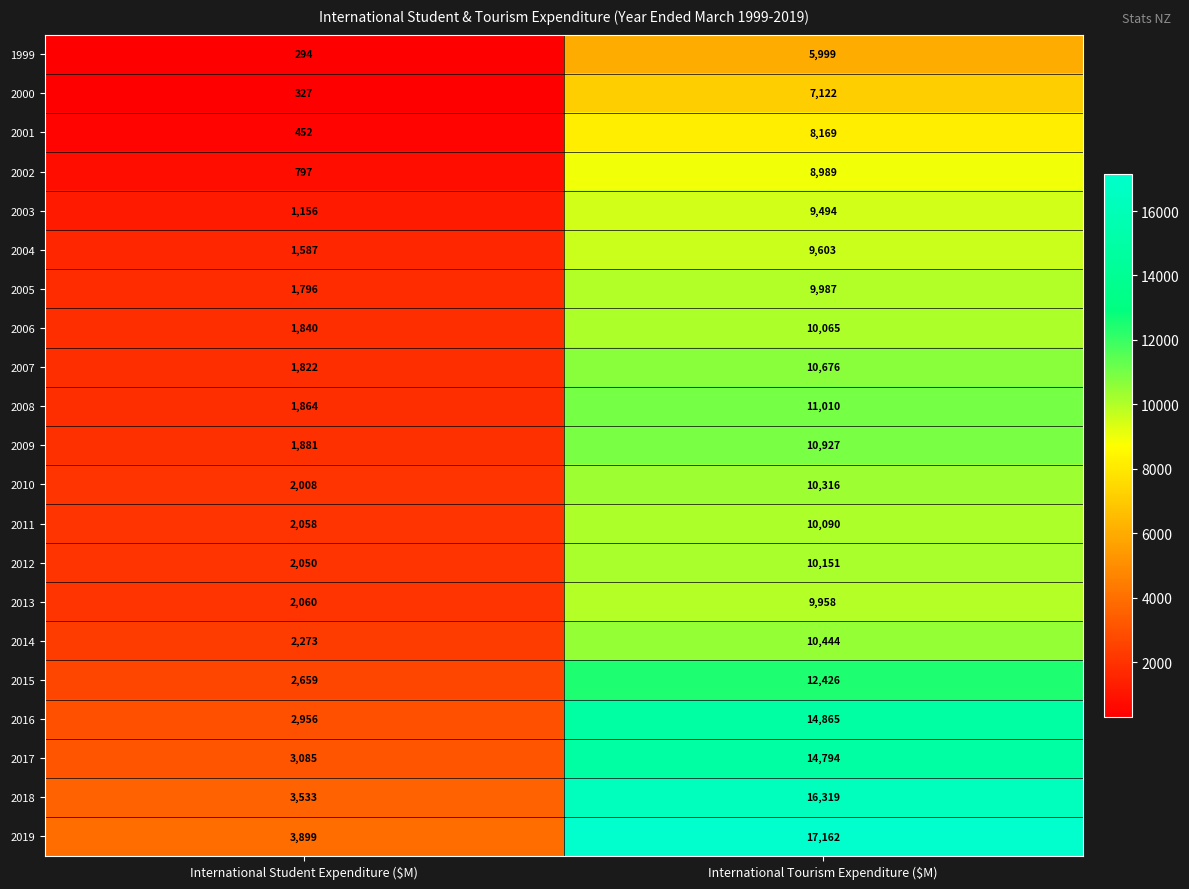

Read the 2008 value at International Student Expenditure ($M).

1864